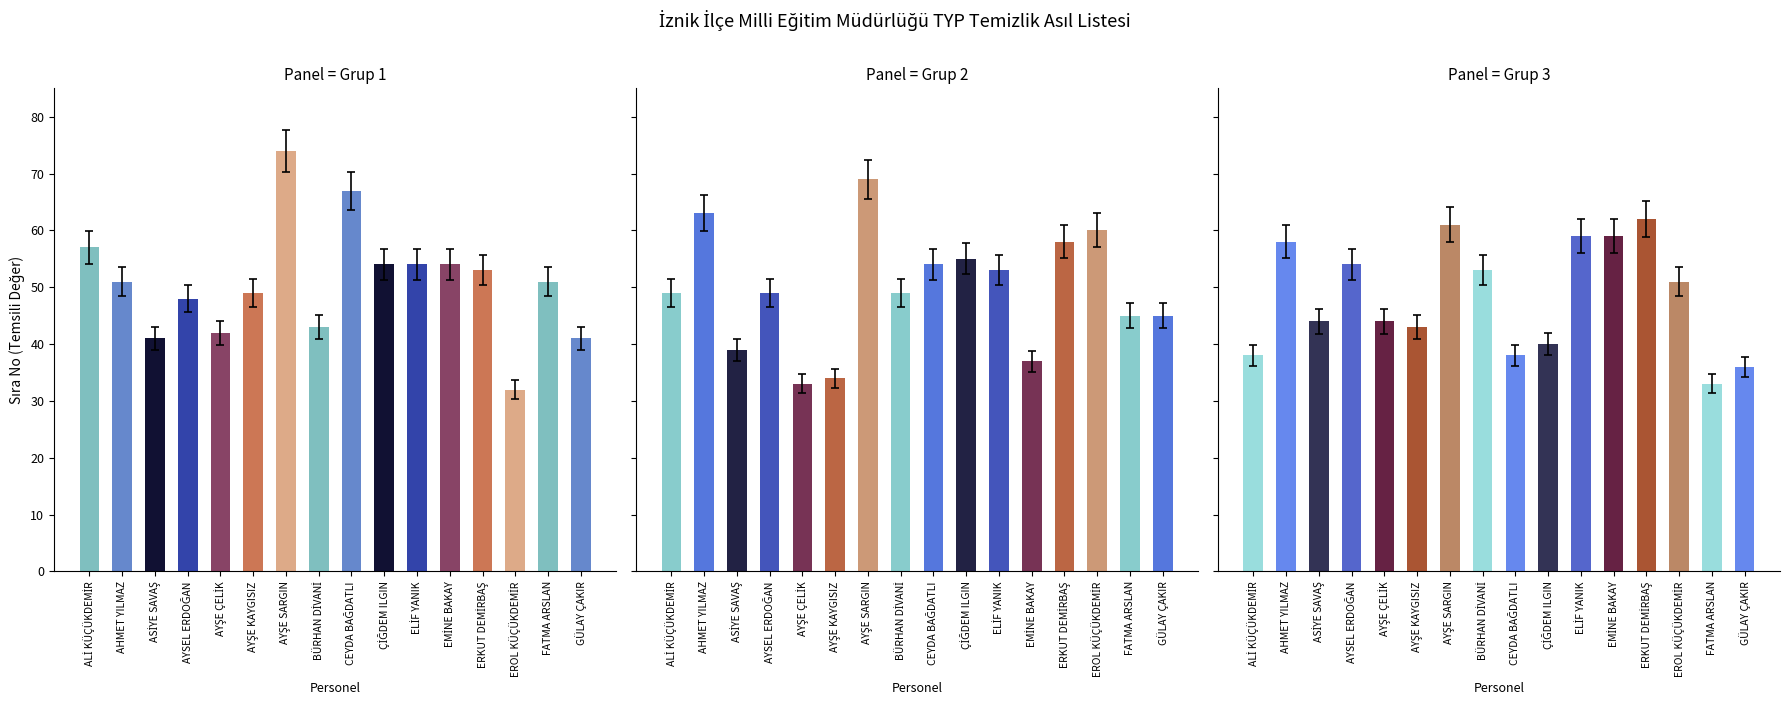

Is it true that Grup 3 equals 38 at ALİ KÜÇÜKDEMİR?

True